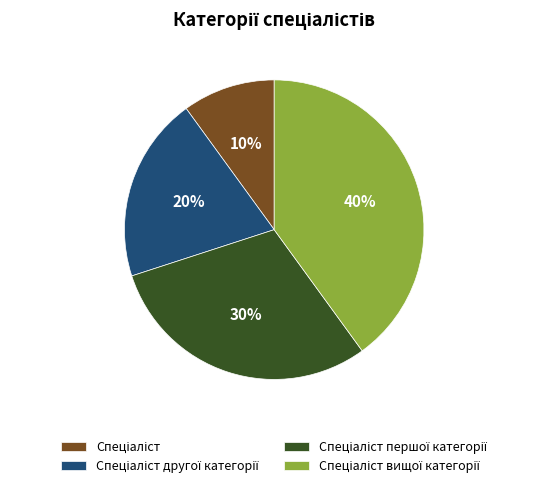

Is there a majority slice in this chart?

No